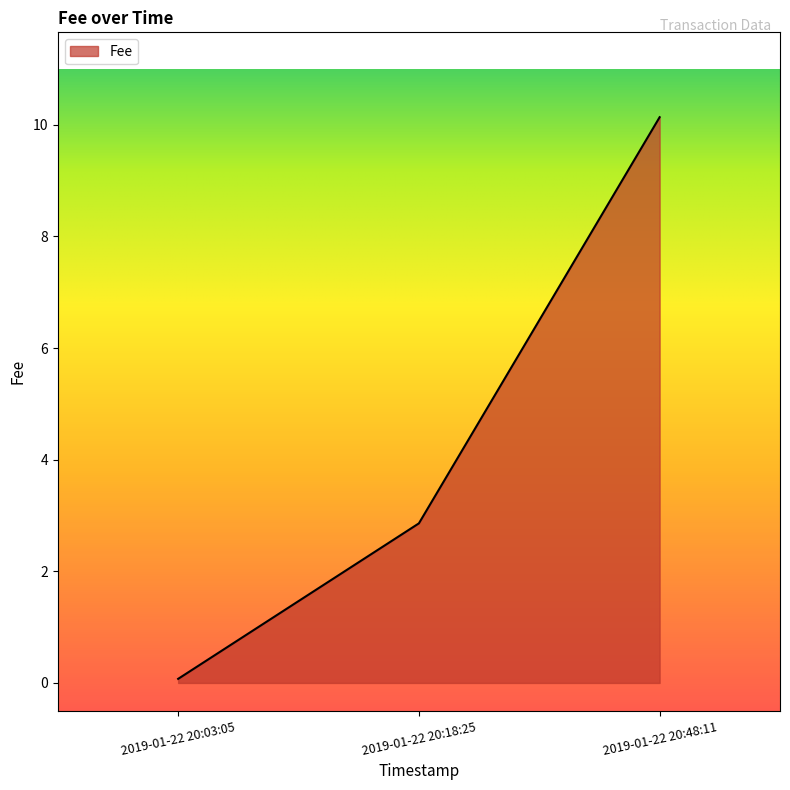

Where is the data nearest to the value 5?

2019-01-22 20:18:25